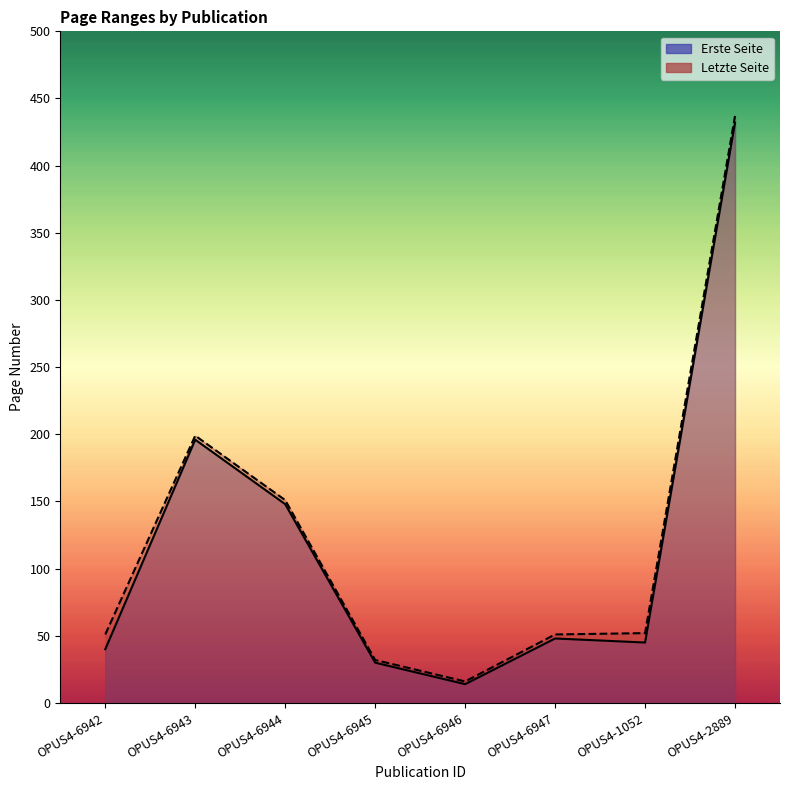

Which series has the widest spread of values?

Letzte Seite